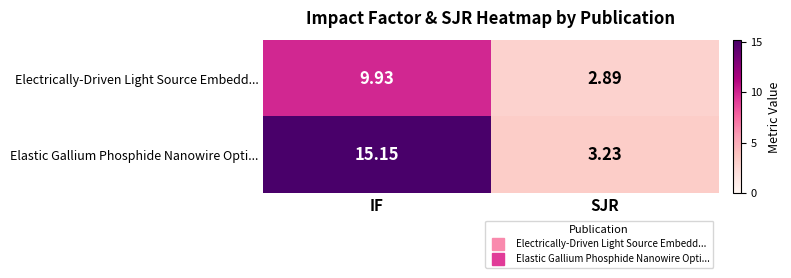

Which series has the largest total across all categories?

Elastic Gallium Phosphide Nanowire Opti...